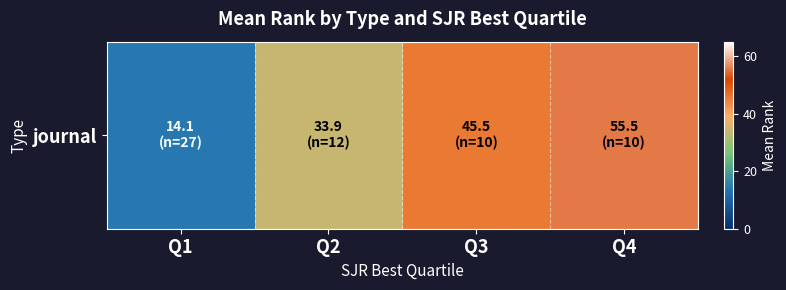

How many data points are less than 45?

2